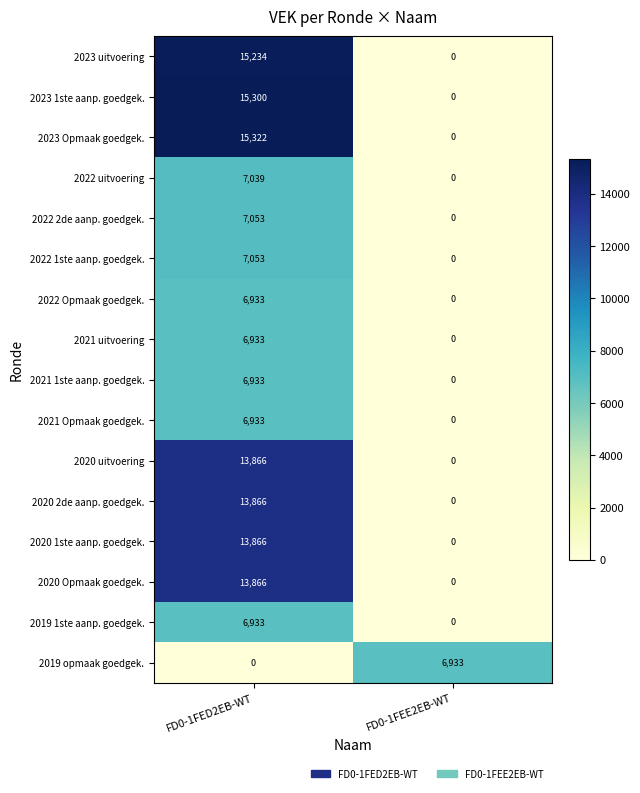

Which category has the lowest value in the 2020 1ste aanp. goedgek. series?

FD0-1FEE2EB-WT